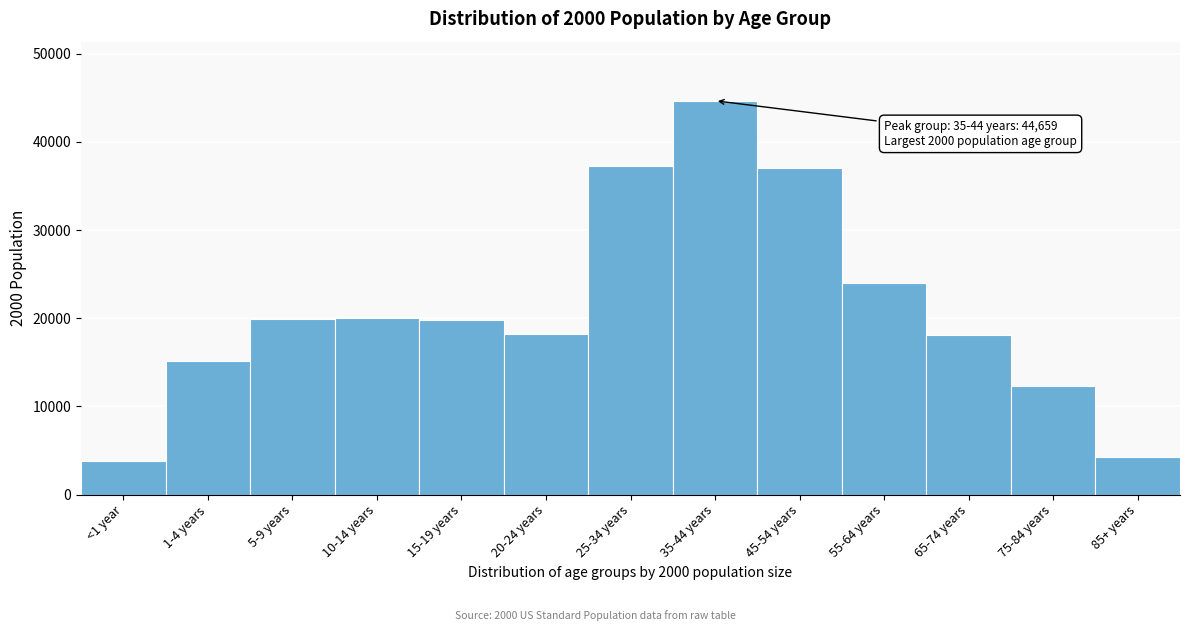

What is the average value?

21126